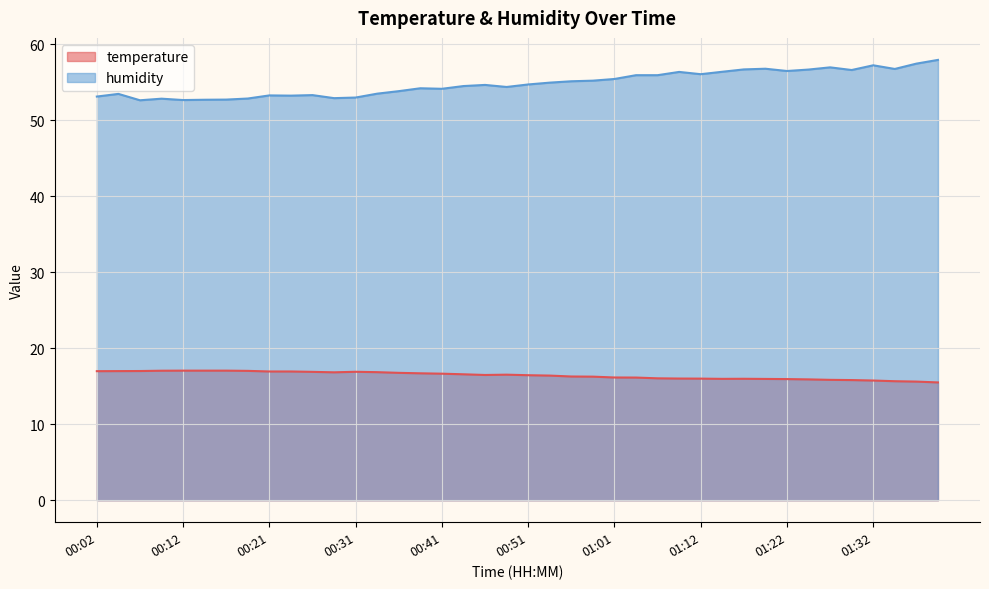

What position from the left is 00:51?

21